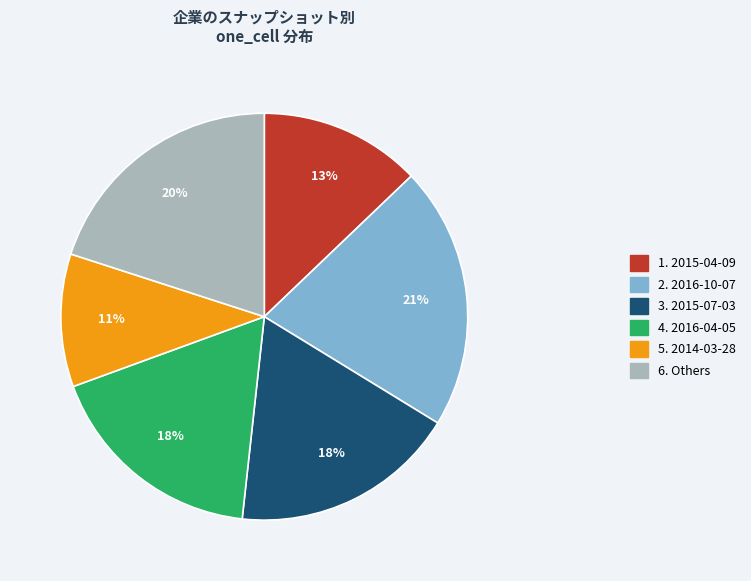

How many segments does this pie chart have?

6